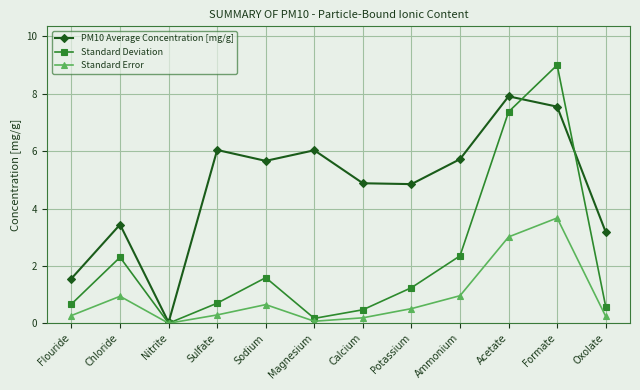

At which label is PM10 Average Concentration [mg/g] closest to 3?

Oxolate